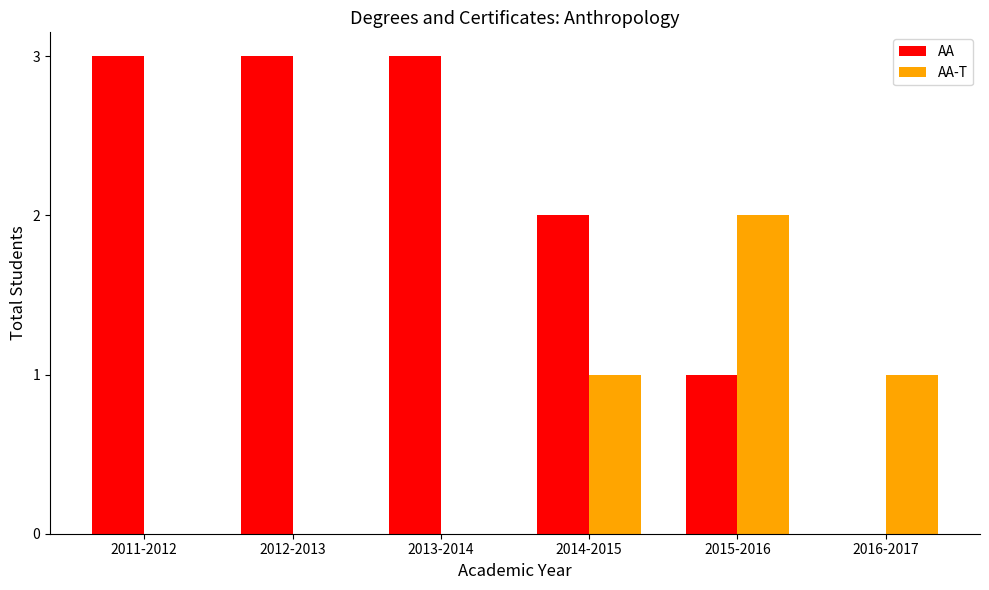

Is the value of AA-T at 2014-2015 greater than the value of AA at 2014-2015?

No